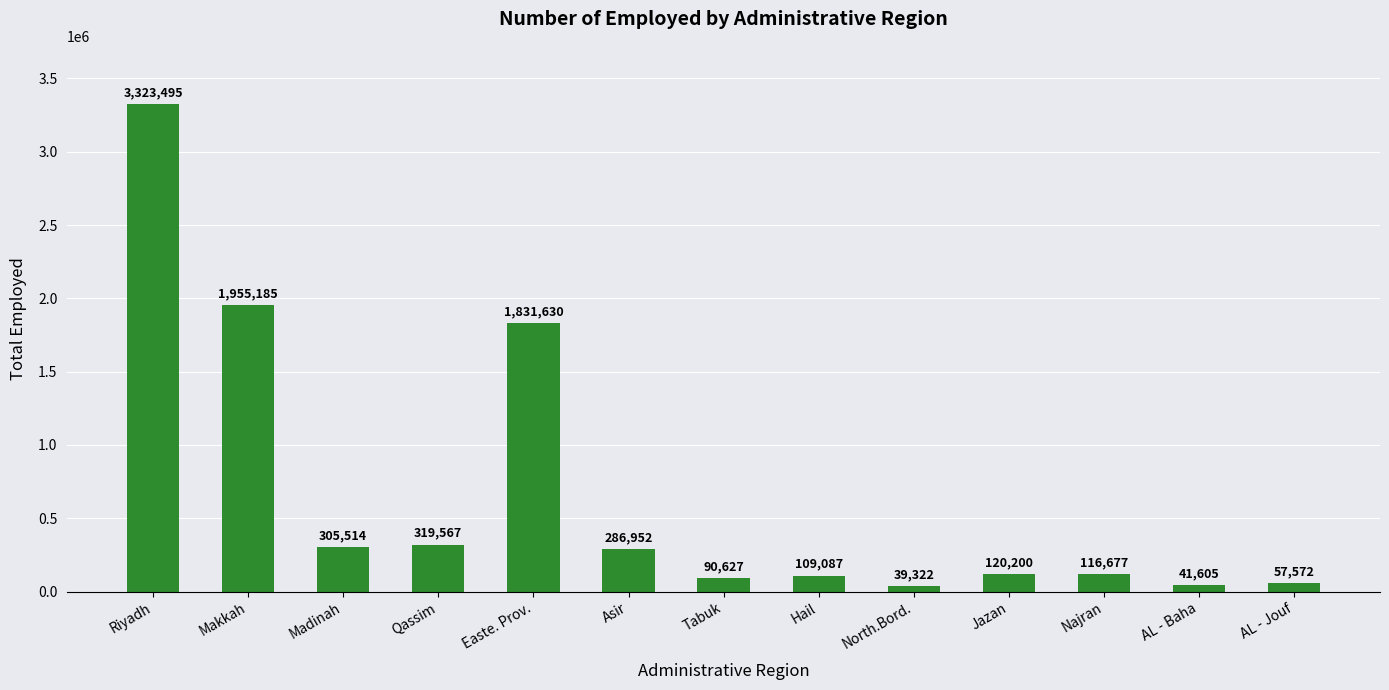

Are the bars horizontal?

No